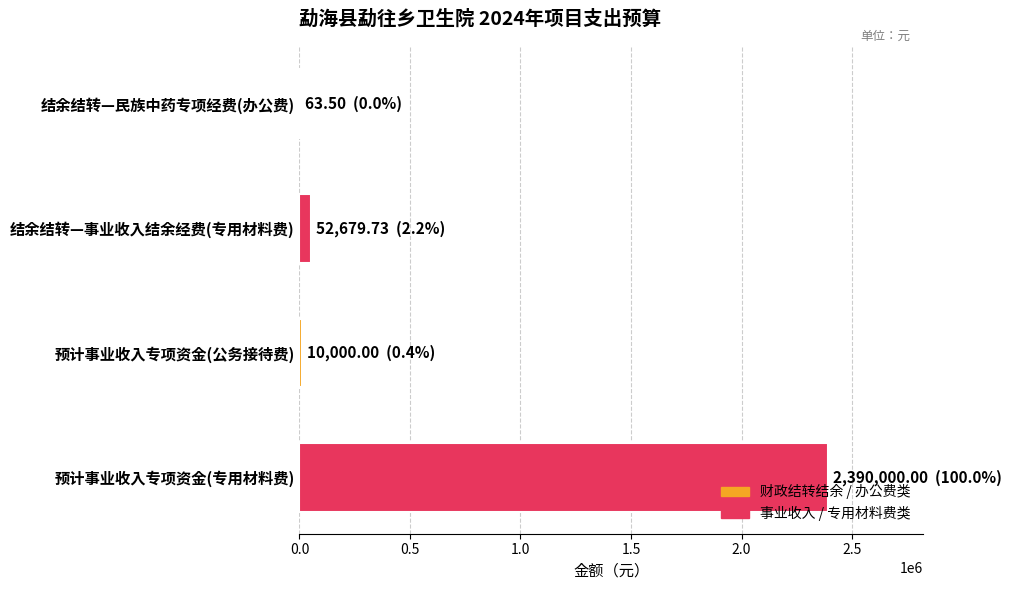

What is the sum of all values?

2452743.2